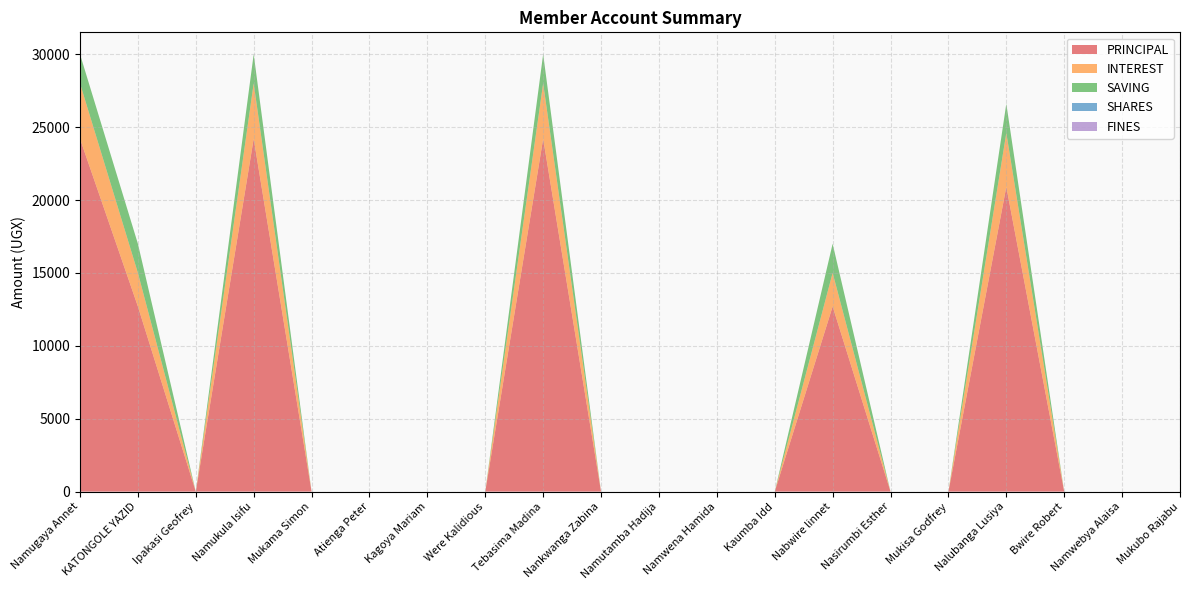

Reading left to right, extract all data points from this chart.

PRINCIPAL: Namugaya Annet=24200	KATONGOLE YAZID=12700	Ipakasi Geofrey=0	Namukula Isifu=24200	Mukama Simon=0	Atienga Peter=0	Kagoya Mariam=0	Were Kalidious=0	Tebasima Madina=24200	Nankwanga Zabina=0	Namutamba Hadija=0	Namwena Hamida=0	Kaumba Idd=0	Nabwire linnet=12700	Nasirumbi Esther=0	Mukisa Godfrey=0	Nalubanga Lusiya=20900	Bwire Robert=0	Namwebya Alaisa=0	Mukubo Rajabu=0
INTEREST: Namugaya Annet=3800	KATONGOLE YAZID=2300	Ipakasi Geofrey=0	Namukula Isifu=3800	Mukama Simon=0	Atienga Peter=0	Kagoya Mariam=0	Were Kalidious=0	Tebasima Madina=3800	Nankwanga Zabina=0	Namutamba Hadija=0	Namwena Hamida=0	Kaumba Idd=0	Nabwire linnet=2300	Nasirumbi Esther=0	Mukisa Godfrey=0	Nalubanga Lusiya=3700	Bwire Robert=0	Namwebya Alaisa=0	Mukubo Rajabu=0
SAVING: Namugaya Annet=2000	KATONGOLE YAZID=2000	Ipakasi Geofrey=0	Namukula Isifu=2000	Mukama Simon=0	Atienga Peter=0	Kagoya Mariam=0	Were Kalidious=0	Tebasima Madina=2000	Nankwanga Zabina=0	Namutamba Hadija=0	Namwena Hamida=0	Kaumba Idd=0	Nabwire linnet=2000	Nasirumbi Esther=0	Mukisa Godfrey=0	Nalubanga Lusiya=2000	Bwire Robert=0	Namwebya Alaisa=0	Mukubo Rajabu=0
SHARES: Namugaya Annet=0	KATONGOLE YAZID=0	Ipakasi Geofrey=0	Namukula Isifu=0	Mukama Simon=0	Atienga Peter=0	Kagoya Mariam=0	Were Kalidious=0	Tebasima Madina=0	Nankwanga Zabina=0	Namutamba Hadija=0	Namwena Hamida=0	Kaumba Idd=0	Nabwire linnet=0	Nasirumbi Esther=0	Mukisa Godfrey=0	Nalubanga Lusiya=0	Bwire Robert=0	Namwebya Alaisa=0	Mukubo Rajabu=0
FINES: Namugaya Annet=0	KATONGOLE YAZID=0	Ipakasi Geofrey=0	Namukula Isifu=0	Mukama Simon=0	Atienga Peter=0	Kagoya Mariam=0	Were Kalidious=0	Tebasima Madina=0	Nankwanga Zabina=0	Namutamba Hadija=0	Namwena Hamida=0	Kaumba Idd=0	Nabwire linnet=0	Nasirumbi Esther=0	Mukisa Godfrey=0	Nalubanga Lusiya=0	Bwire Robert=0	Namwebya Alaisa=0	Mukubo Rajabu=0